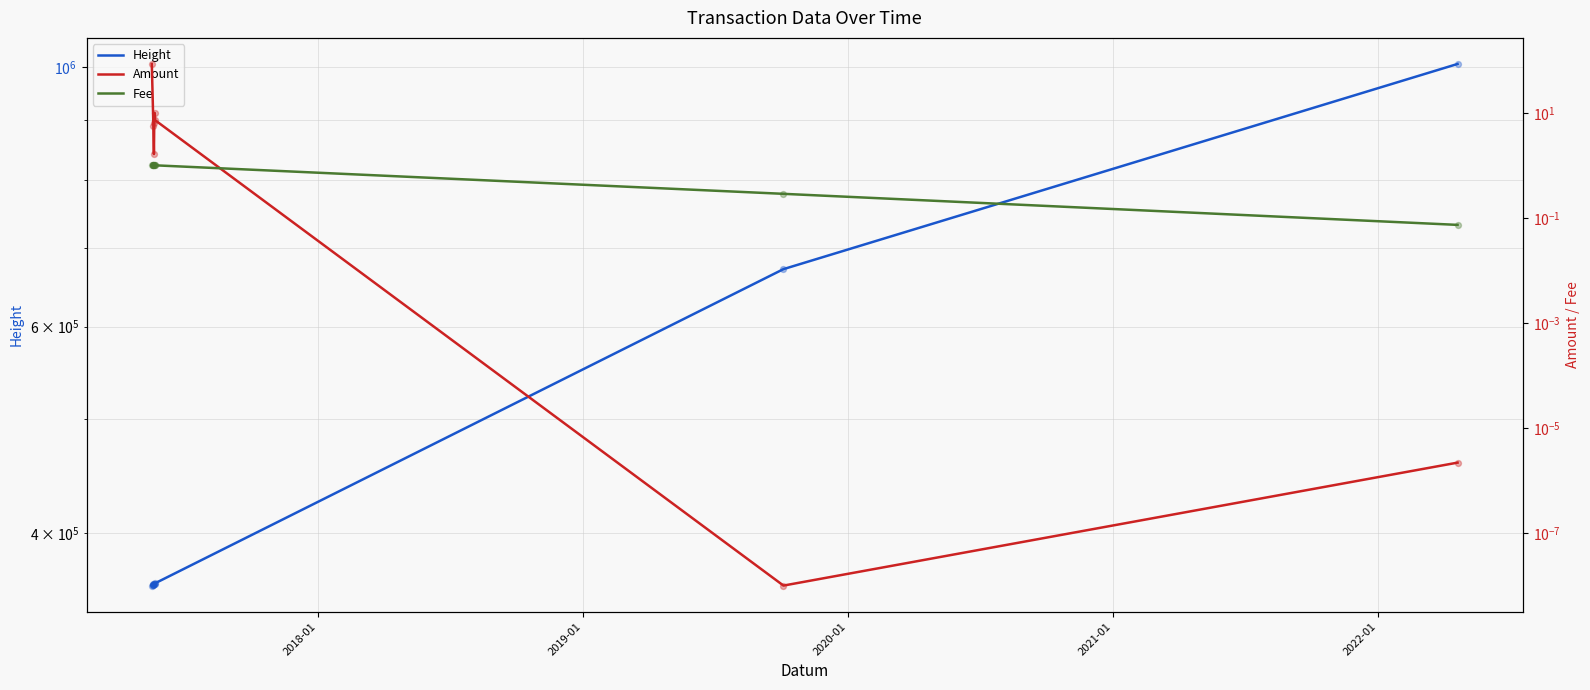

Which series has the largest total across all categories?

Height